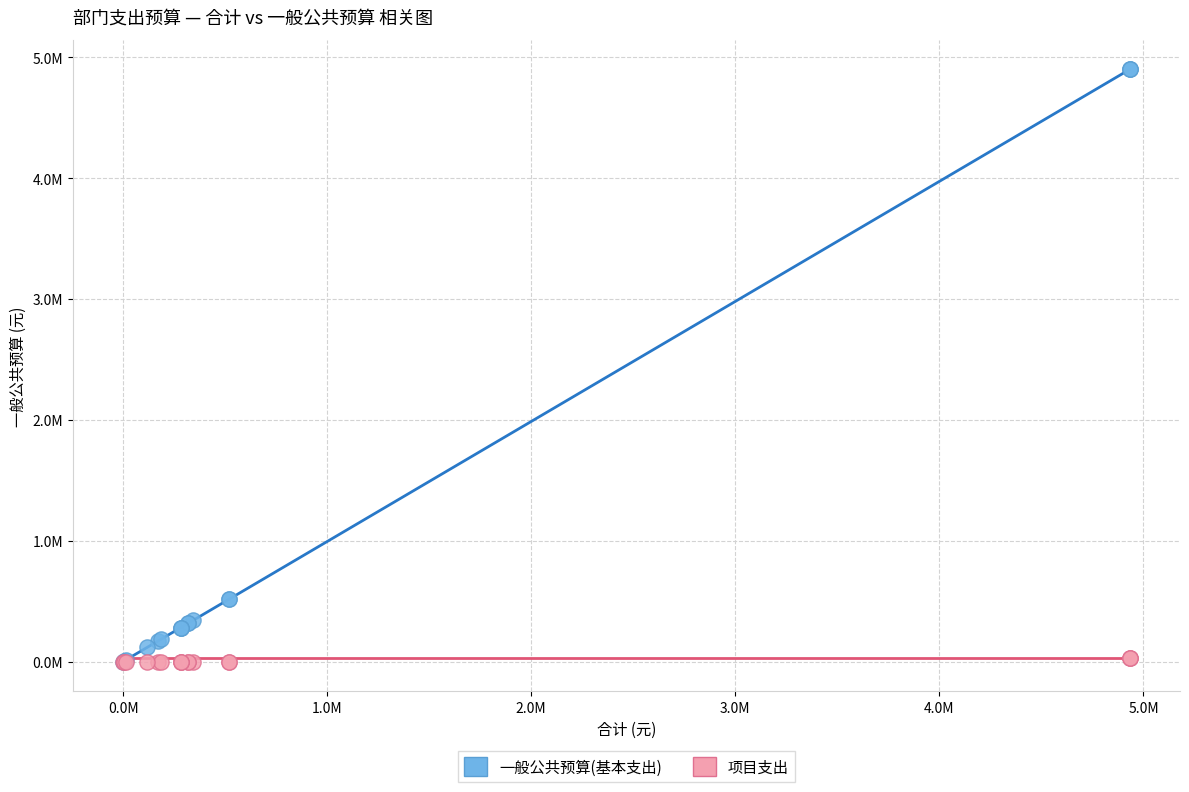

Which series reaches the maximum Y coordinate?

一般公共预算(基本支出)